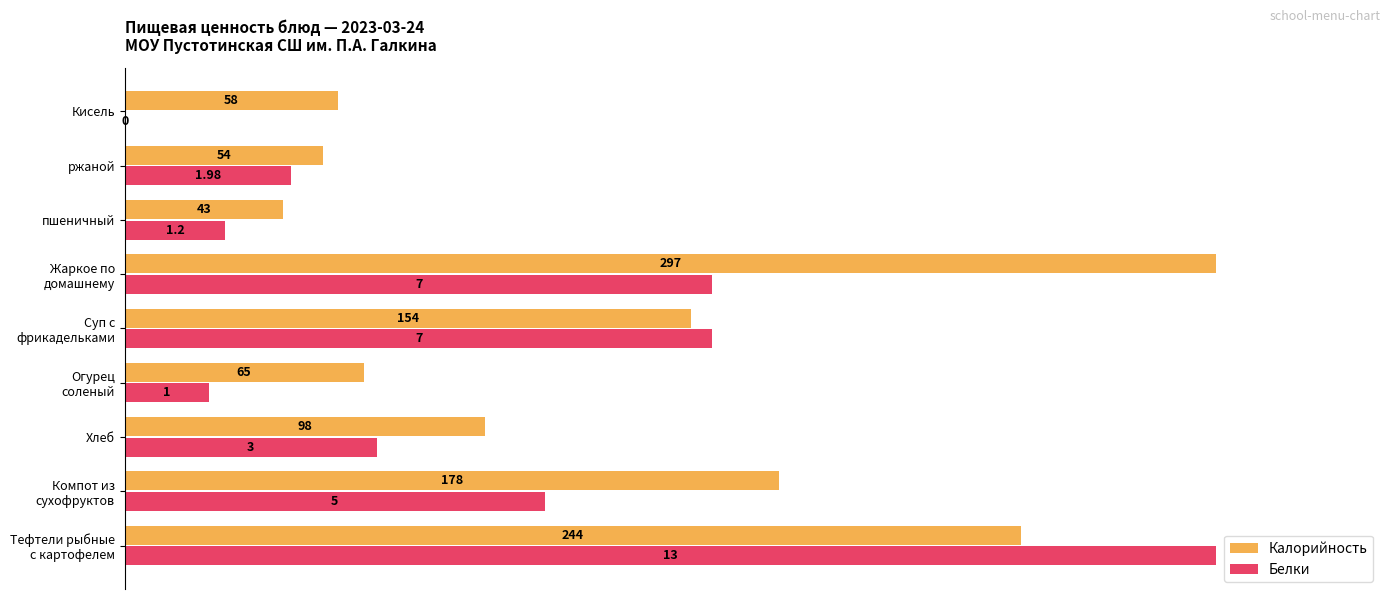

At how many categories does at least one series exceed 14?

9